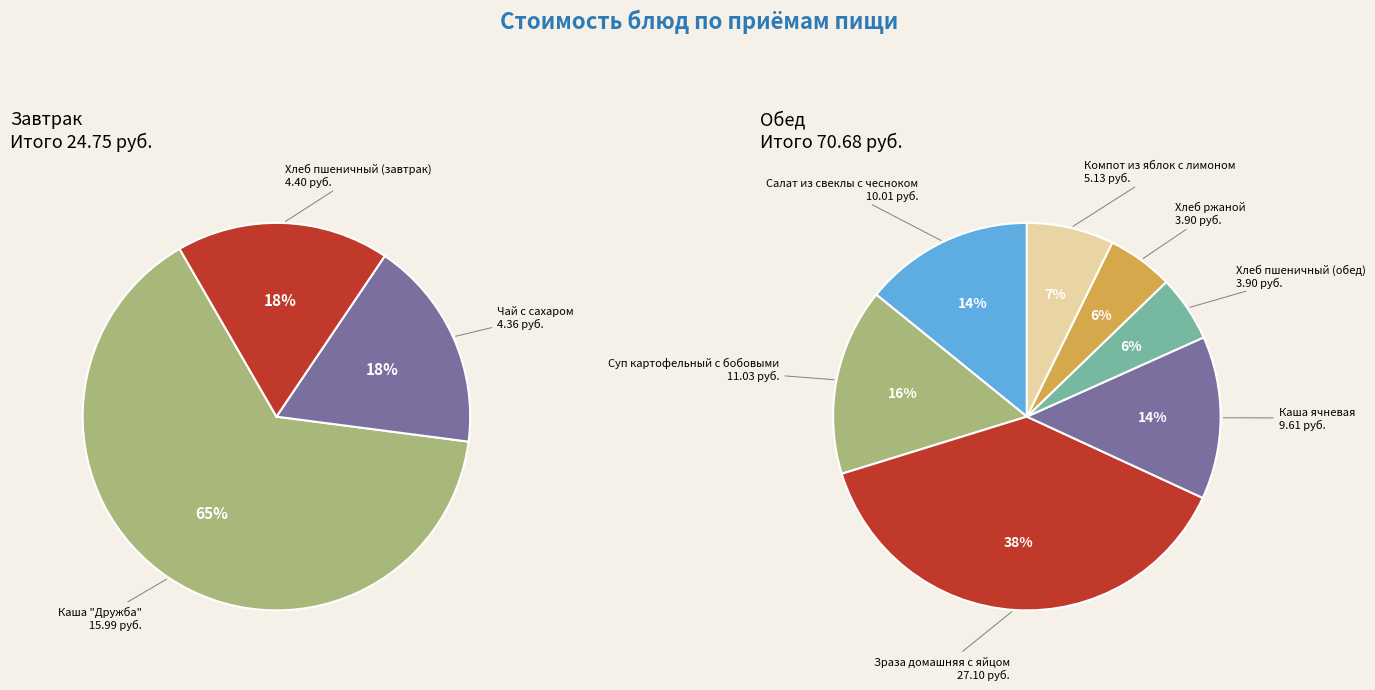

Is there a majority slice in this chart?

No